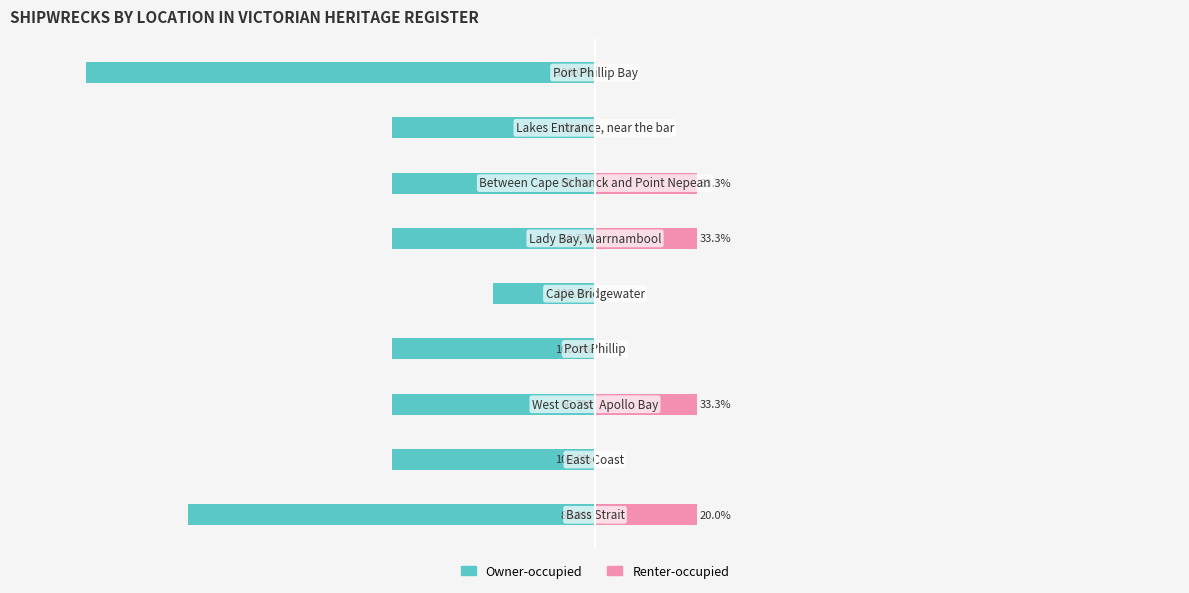

List the labels in order of Owner-occupied value, smallest first.

8, 0, 1, 2, 3, 5, 6, 7, 4